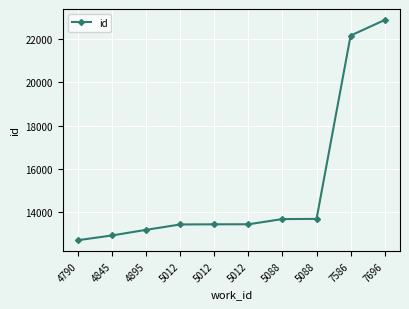

Where does the data first go above 13447?

5088